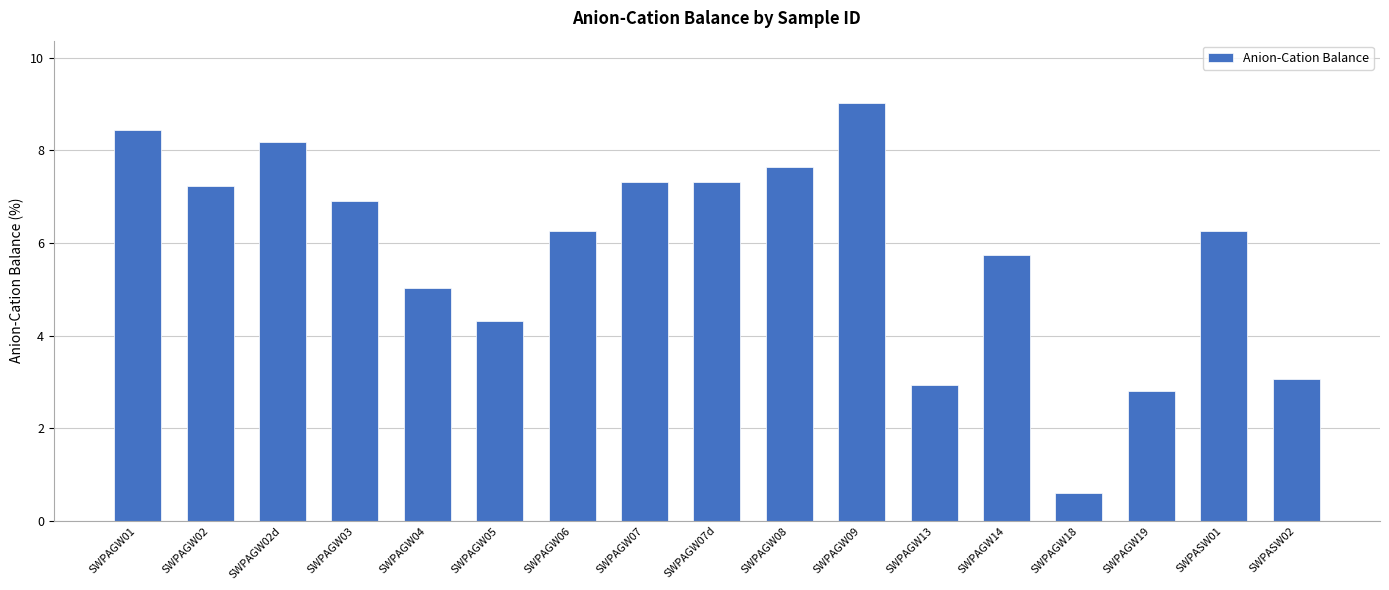

Where is the data nearest to the value 4?

SWPAGW05